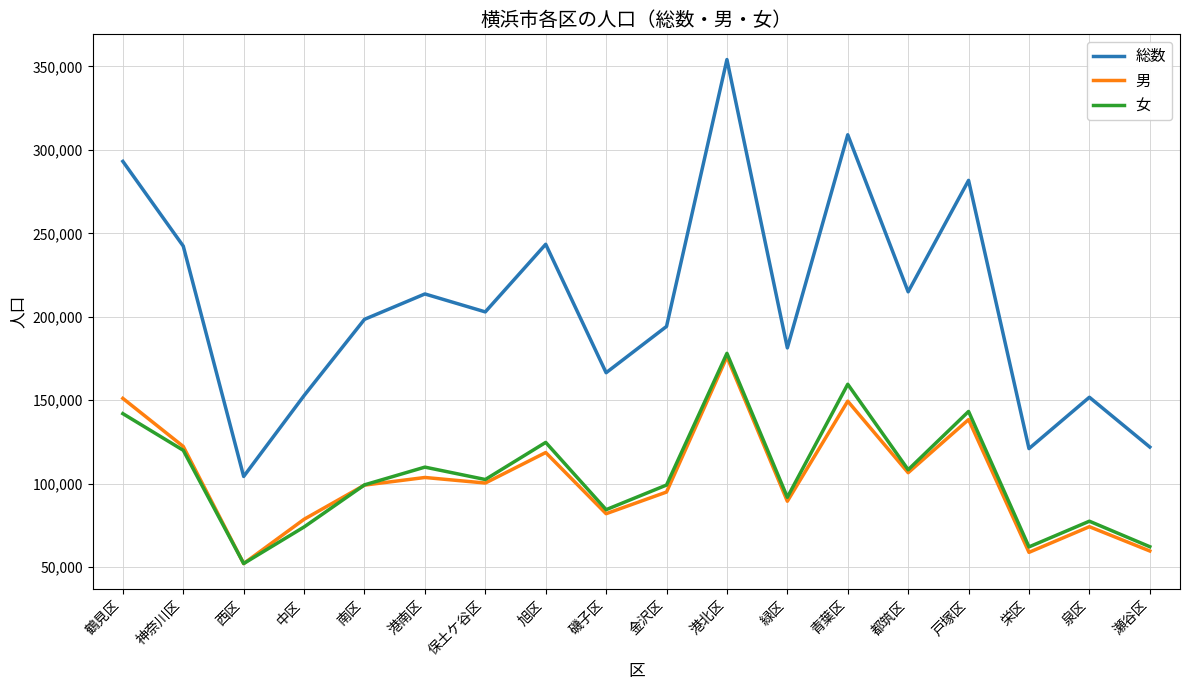

In 総数, how many points are lower than both neighbors (excluding endpoints)?

6